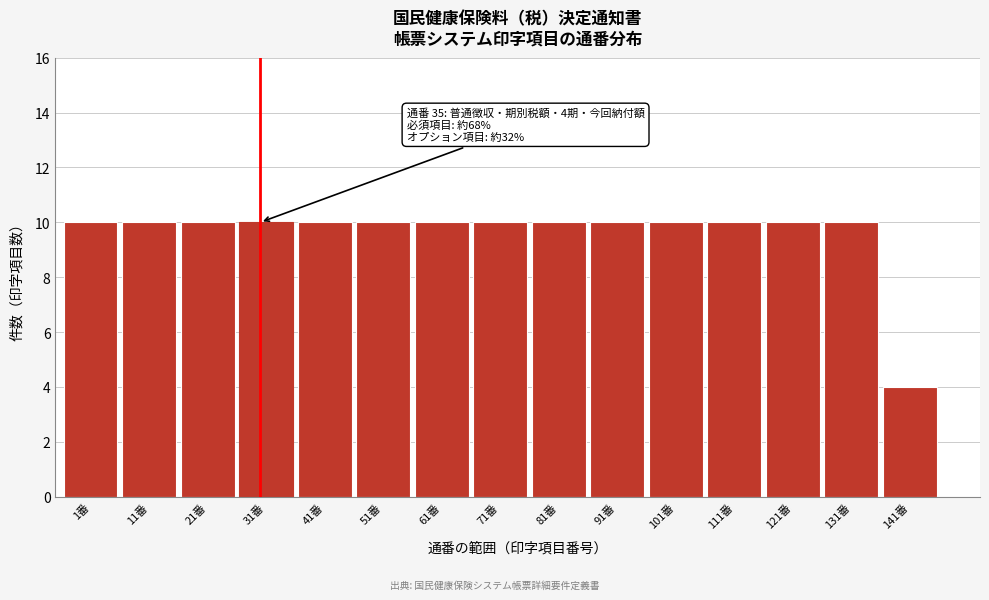

Reading left to right, transcribe all the data shown in this chart.

10	10	10	10	10	10	10	10	10	10	10	10	10	10	4